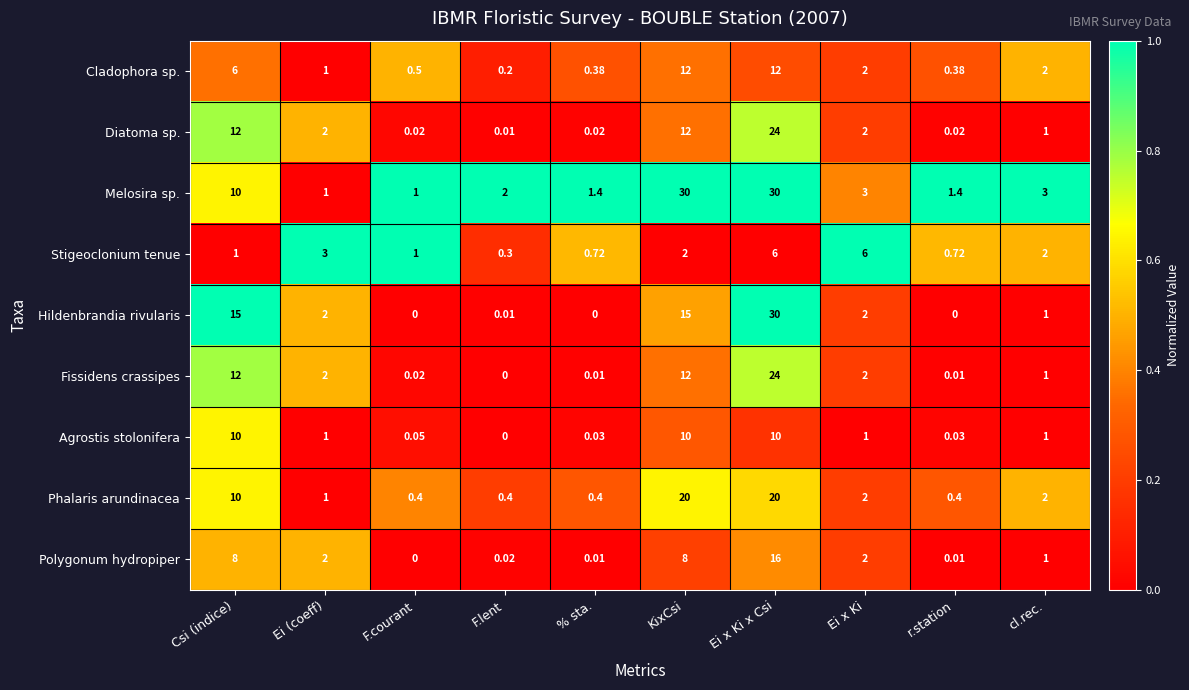

Which series has the largest range (max minus min)?

Hildenbrandia rivularis